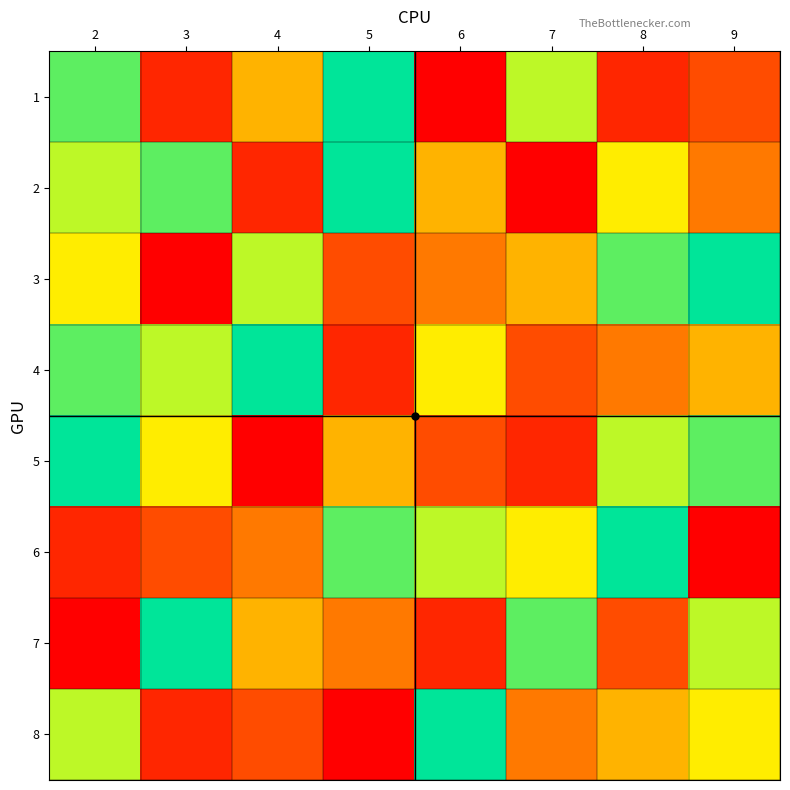

What is the difference between the highest and lowest values at 2?

8